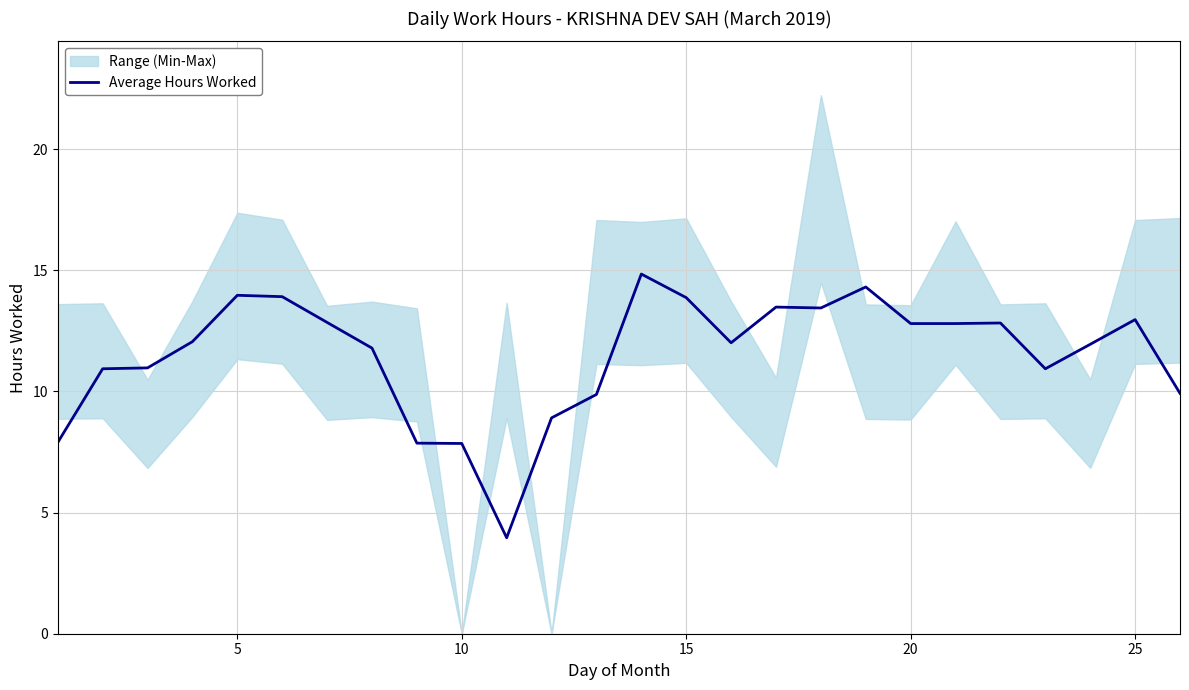

What is the highest value of the Average Hours Worked series?

14.8